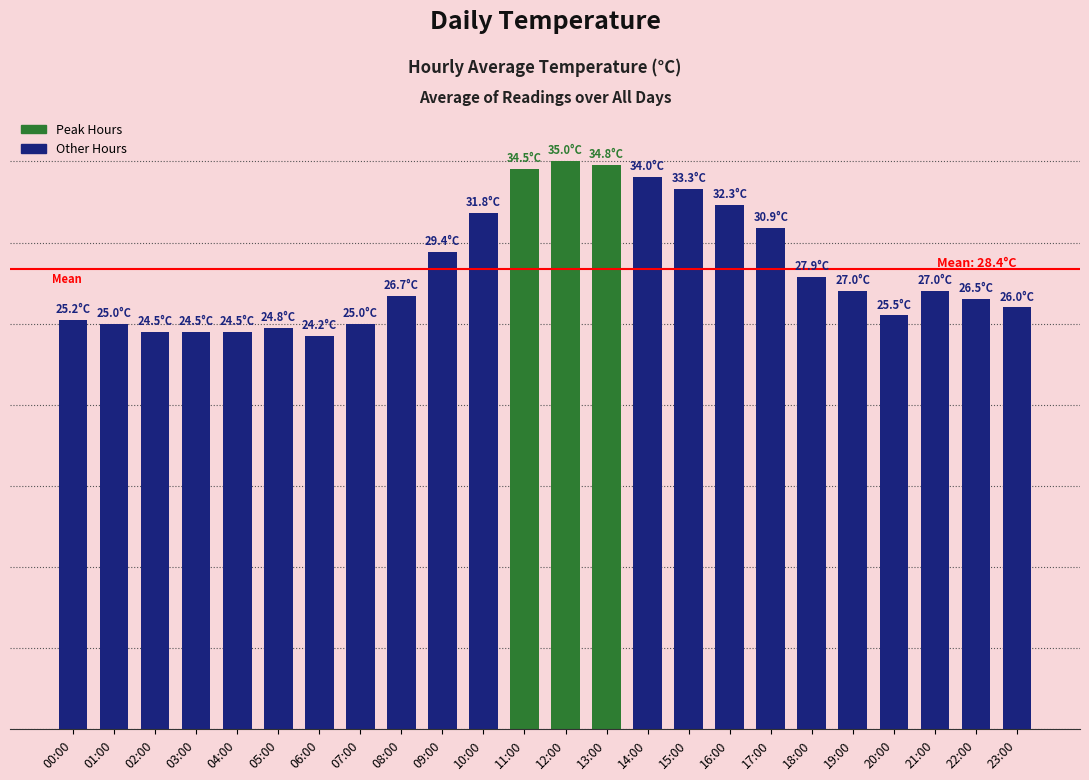

What is the label of the 1st bar from the left?

00:00